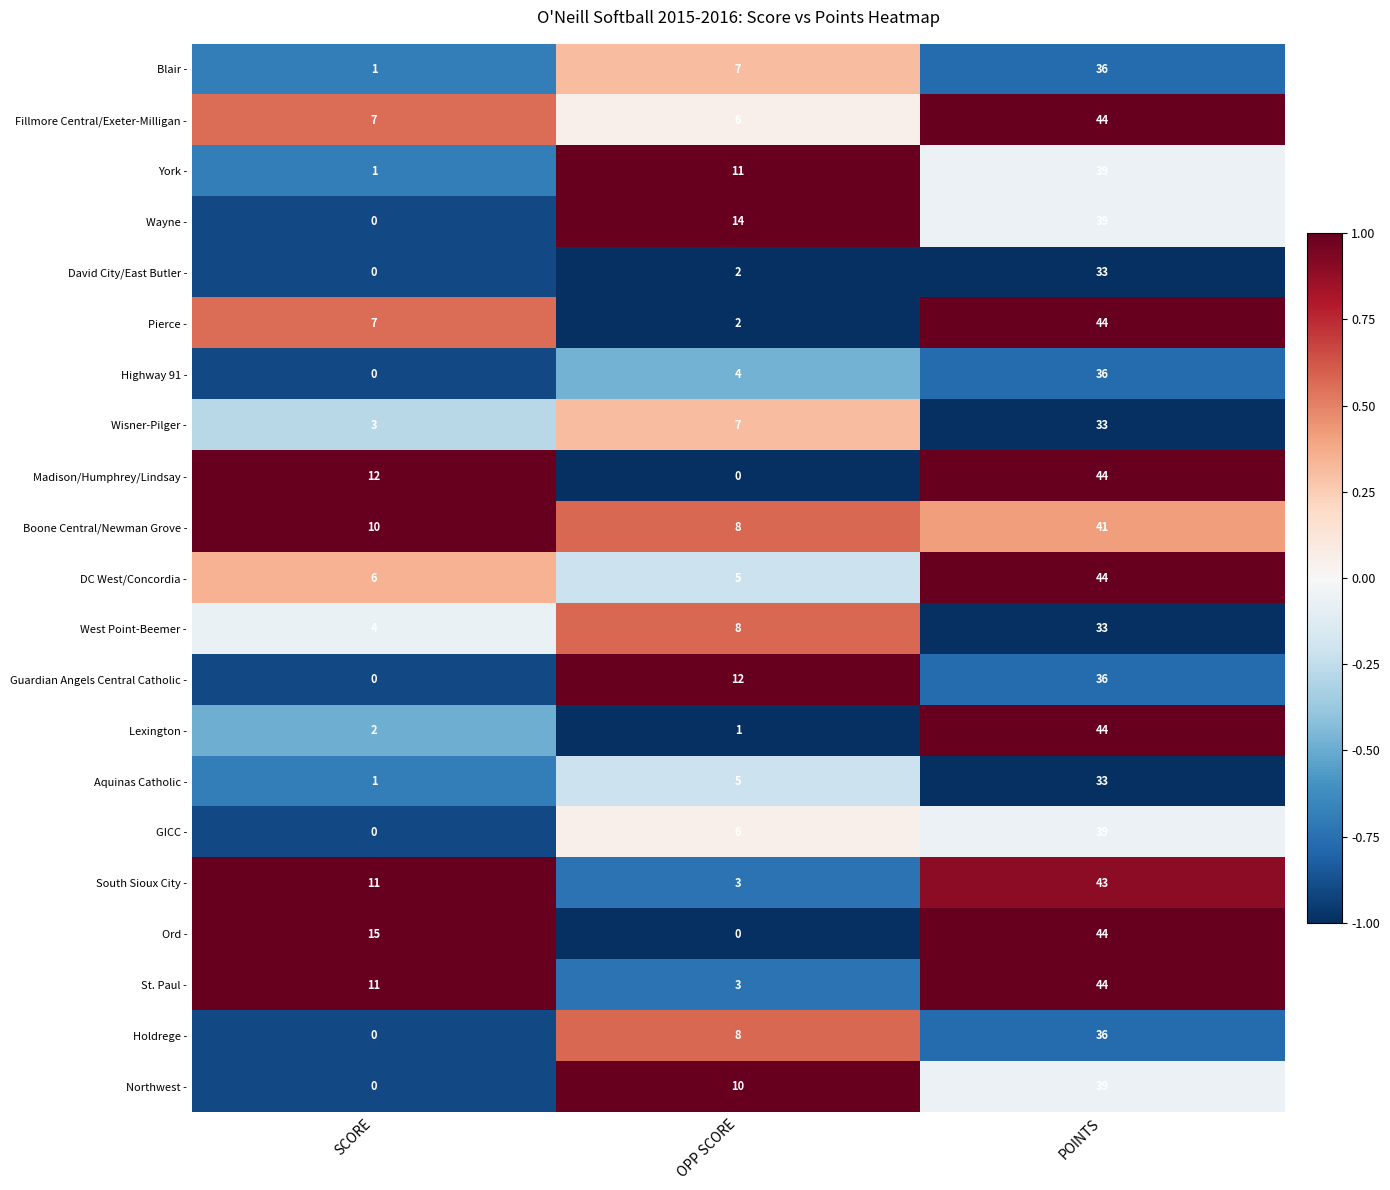

What is the difference between the Northwest - values at SCORE and OPP SCORE?

10